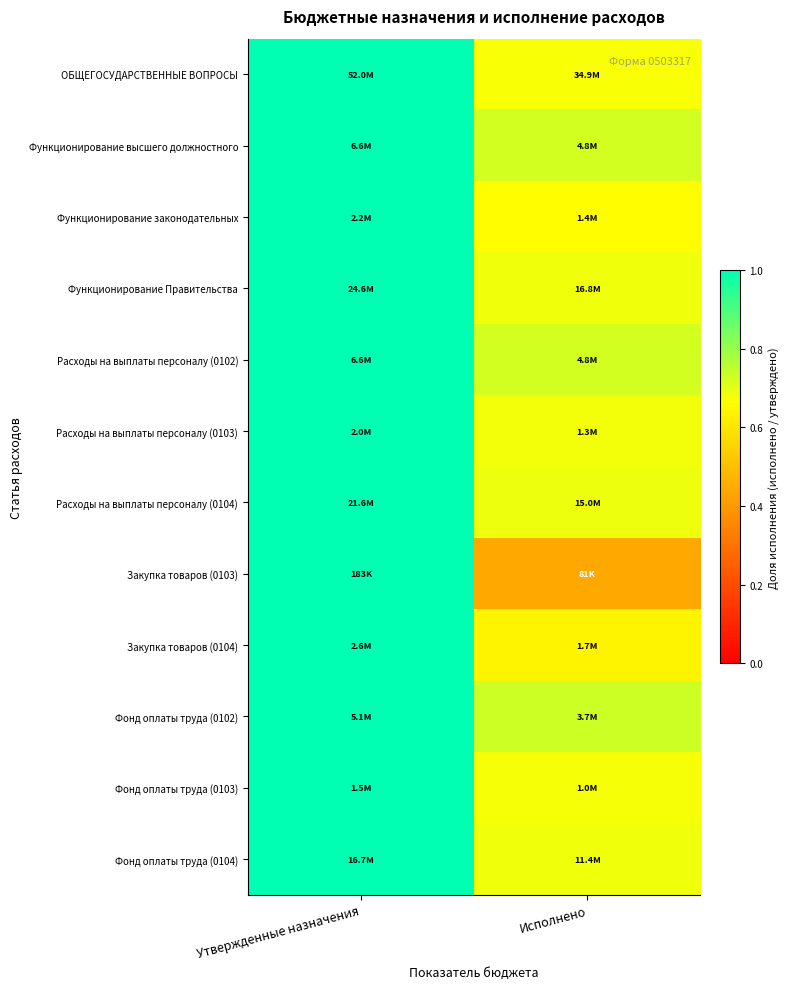

Reading left to right, transcribe all the data shown in this chart.

ОБЩЕГОСУДАРСТВЕННЫЕ ВОПРОСЫ: Утвержденные назначения=1.0	Исполнено=0.7
Функционирование высшего должностного: Утвержденные назначения=1.0	Исполнено=0.7
Функционирование законодательных: Утвержденные назначения=1.0	Исполнено=0.7
Функционирование Правительства: Утвержденные назначения=1.0	Исполнено=0.7
Расходы на выплаты персоналу (0102): Утвержденные назначения=1.0	Исполнено=0.7
Расходы на выплаты персоналу (0103): Утвержденные назначения=1.0	Исполнено=0.7
Расходы на выплаты персоналу (0104): Утвержденные назначения=1.0	Исполнено=0.7
Закупка товаров (0103): Утвержденные назначения=1.0	Исполнено=0.4
Закупка товаров (0104): Утвержденные назначения=1.0	Исполнено=0.6
Фонд оплаты труда (0102): Утвержденные назначения=1.0	Исполнено=0.7
Фонд оплаты труда (0103): Утвержденные назначения=1.0	Исполнено=0.7
Фонд оплаты труда (0104): Утвержденные назначения=1.0	Исполнено=0.7